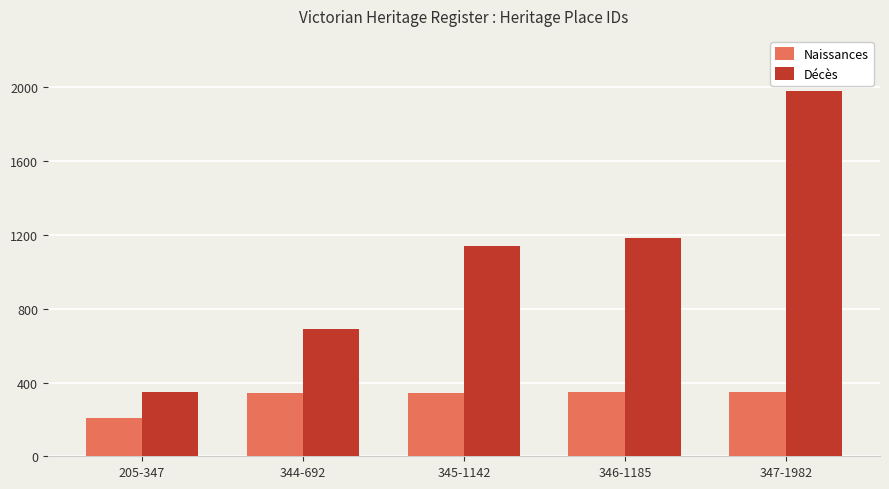

Between 205-347 and 347-1982, which series saw the biggest shift?

Décès